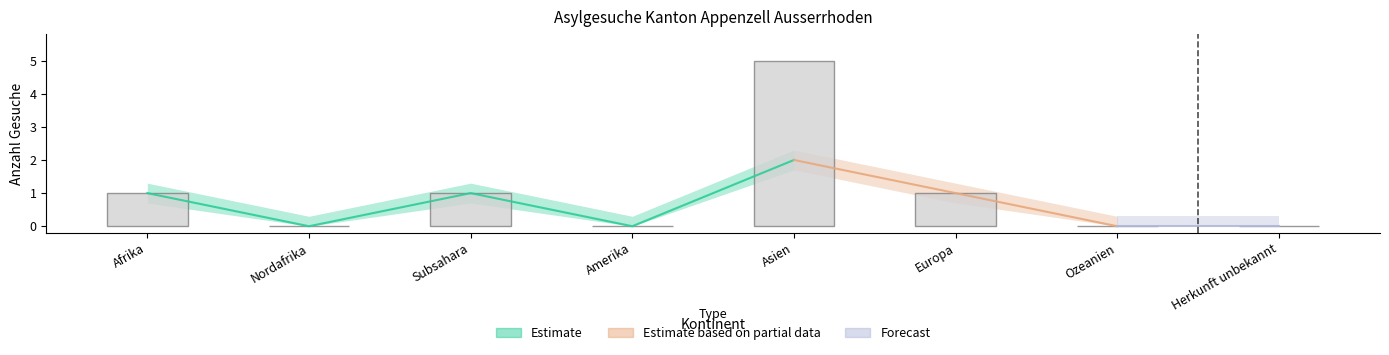

What is the greatest value displayed?

5